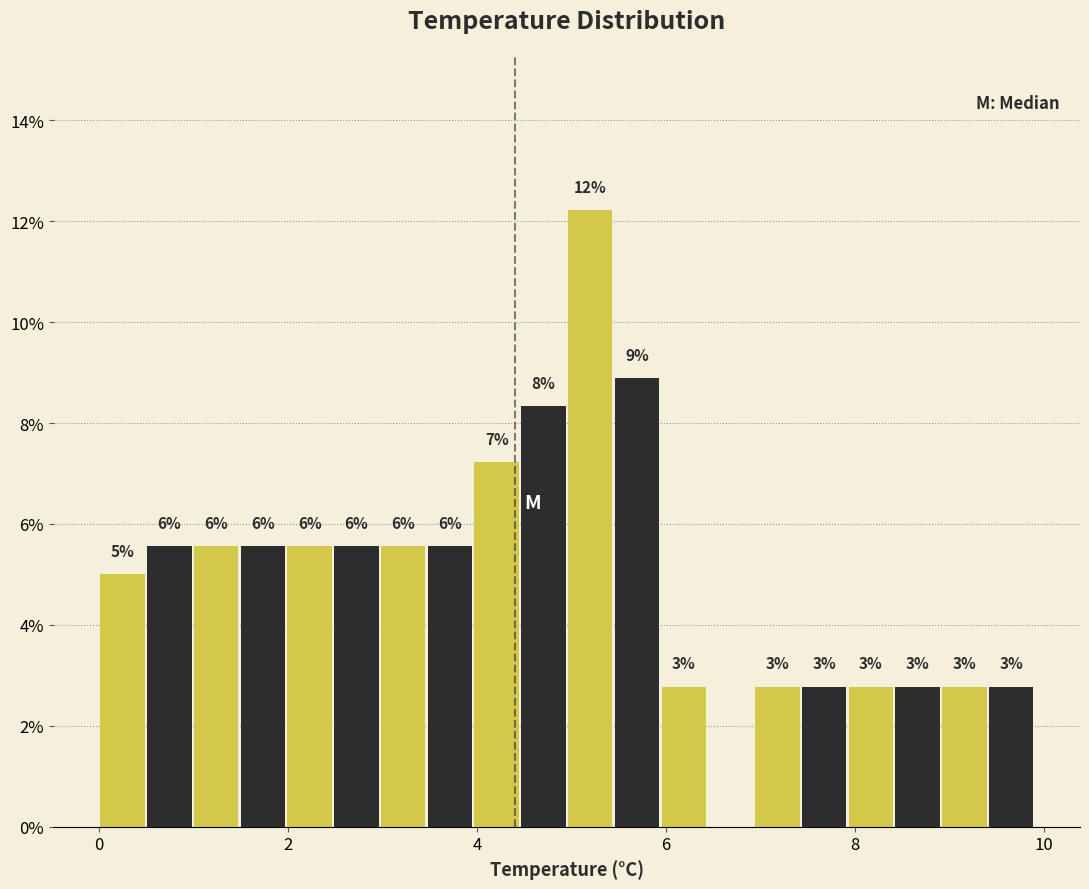

Read against the x-axis, roughly where is the centre of the tallest bar?

5.2